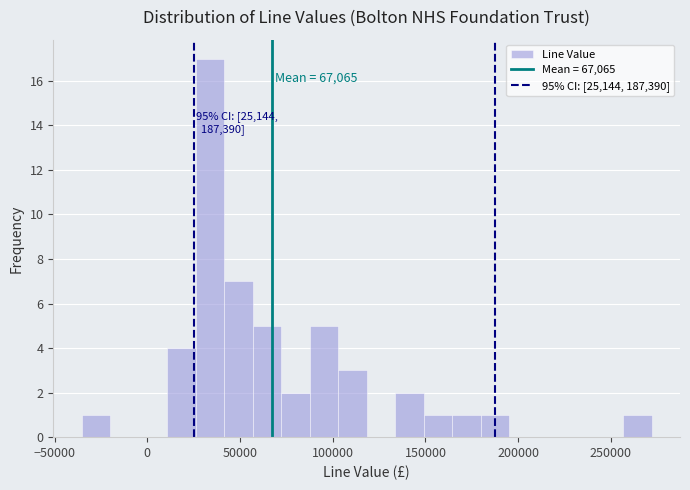

Around what value on the x-axis is the tallest bar? Give the approximate position of its centre, as read against the axis.

35000